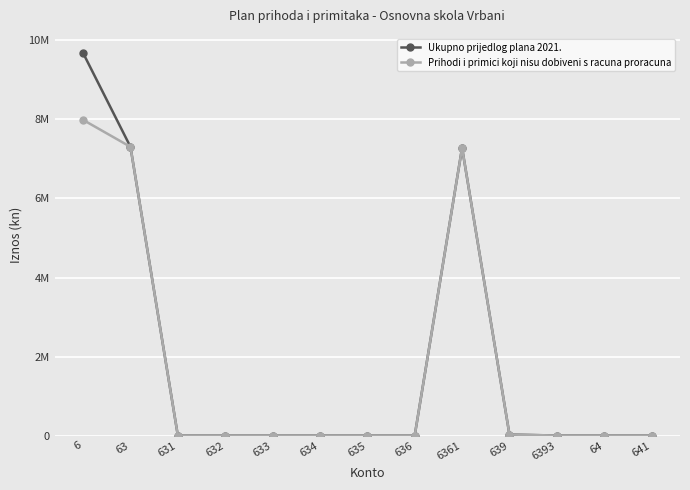

What is the average value of the Prihodi i primici koji nisu dobiveni s racuna proracuna series?

1738692